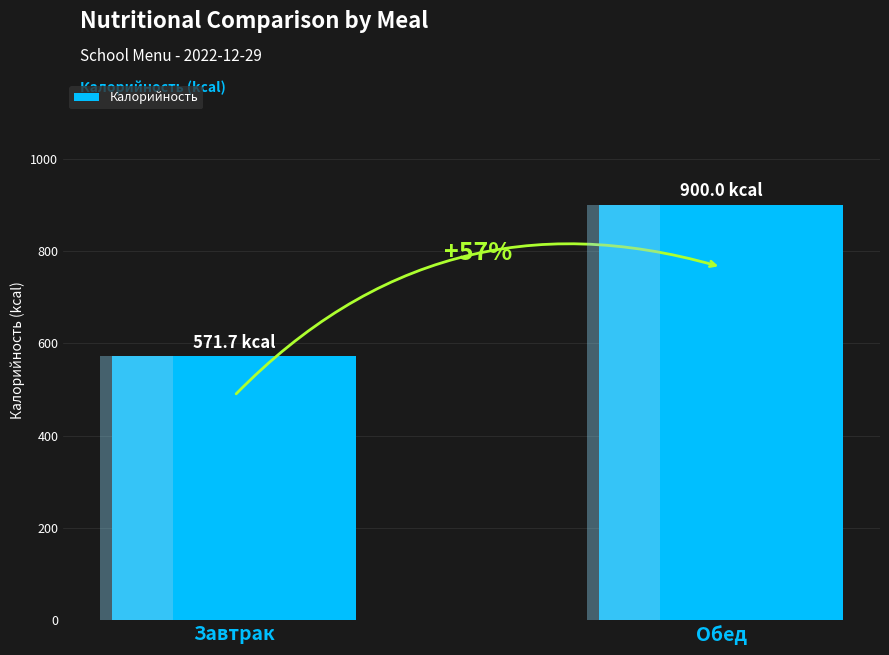

Reading right to left, what are all the values shown in this chart?

900.0	571.7